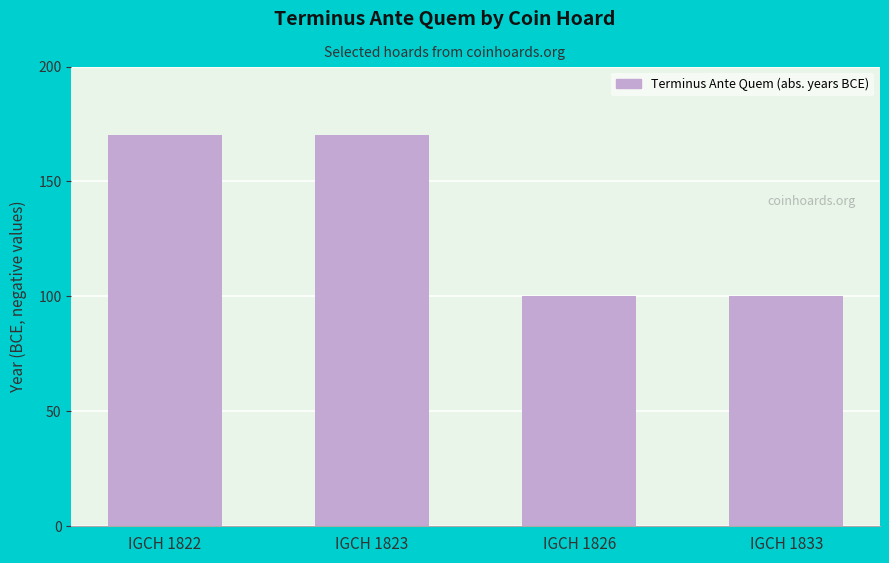

What is the smallest value displayed?

100